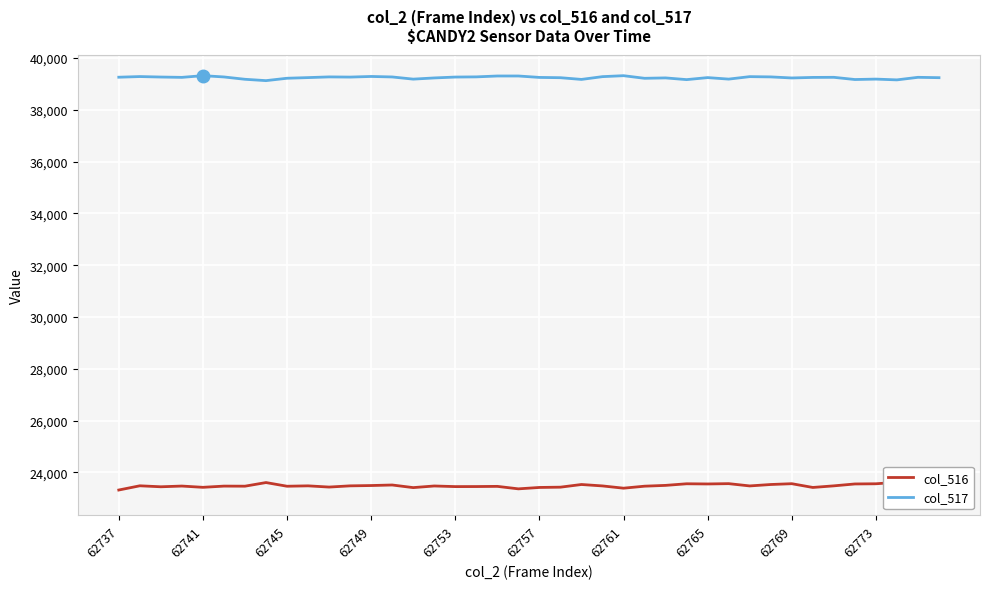

Reading right to left, extract all data points from this chart.

col_516: 23188	23151	23618	23560	23553	23480	23418	23563	23532	23477	23565	23553	23560	23498	23467	23390	23477	23532	23429	23418	23364	23460	23453	23451	23475	23412	23513	23492	23480	23433	23480	23465	23607	23467	23470	23423	23472	23444	23482	23319
col_517: 39238	39252	39153	39183	39167	39252	39248	39227	39268	39278	39183	39241	39163	39229	39214	39315	39278	39171	39237	39248	39303	39303	39269	39262	39228	39182	39266	39285	39261	39268	39241	39216	39124	39176	39266	39316	39250	39263	39281	39256